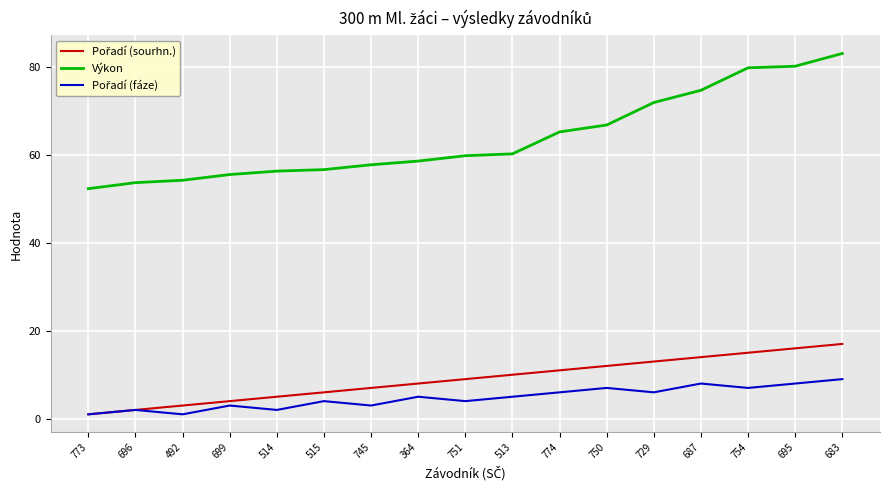

Which series has the largest total across all categories?

Výkon